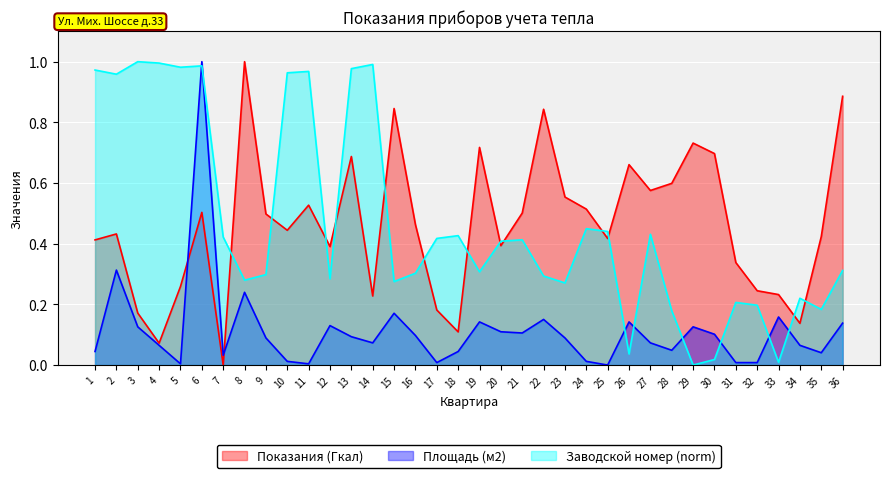

What is the sum of the Показания (Гкал) values at 13 and 6?

1.2